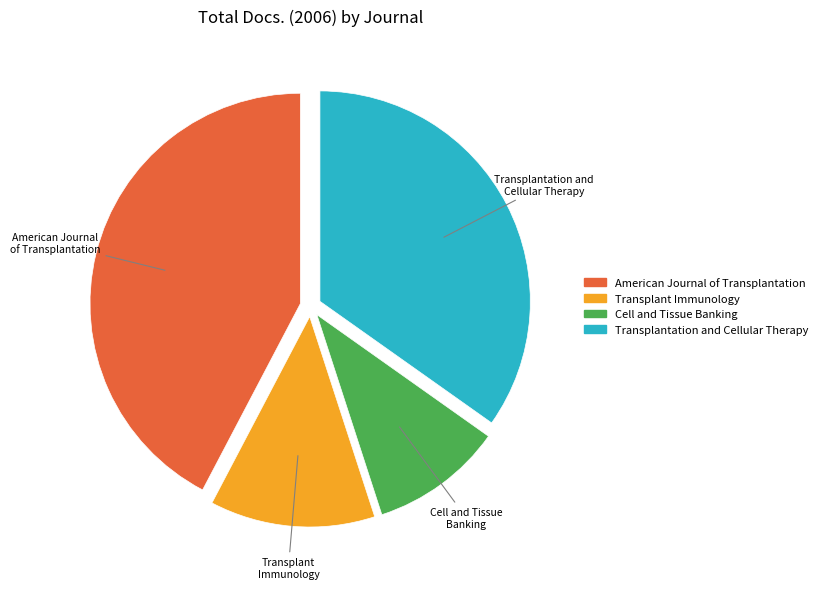

Is it true that Cell and Tissue Banking is 10% of the pie?

True